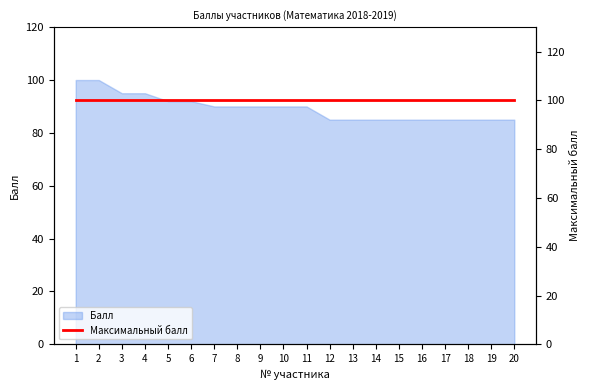

What is the average value?

89